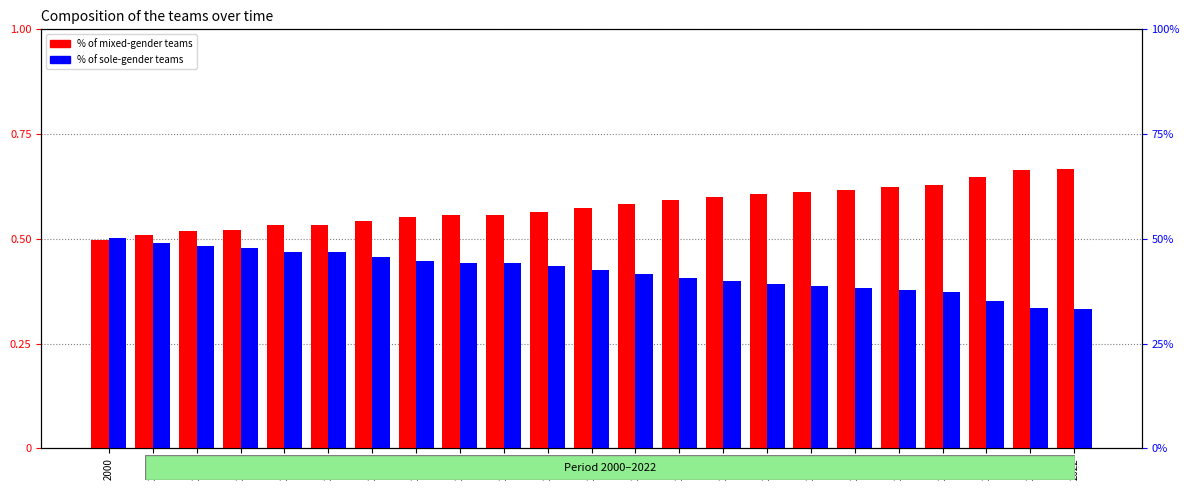

List the series in order of their peak value, highest first.

% of mixed-gender teams, % of sole-gender teams